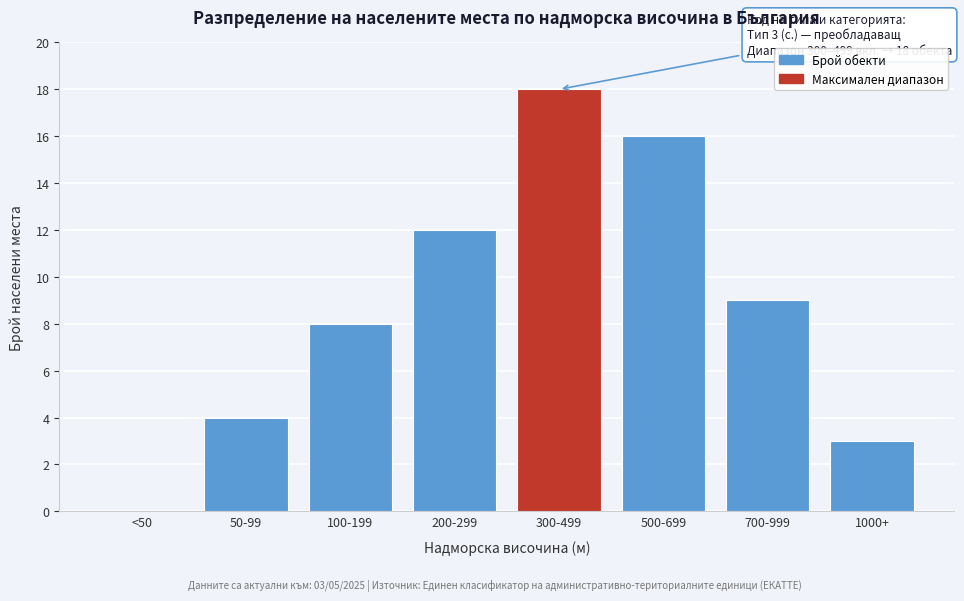

Reading left to right, list all the values displayed in this chart.

<50=0	50-99=4	100-199=8	200-299=12	300-499=18	500-699=16	700-999=9	1000+=3